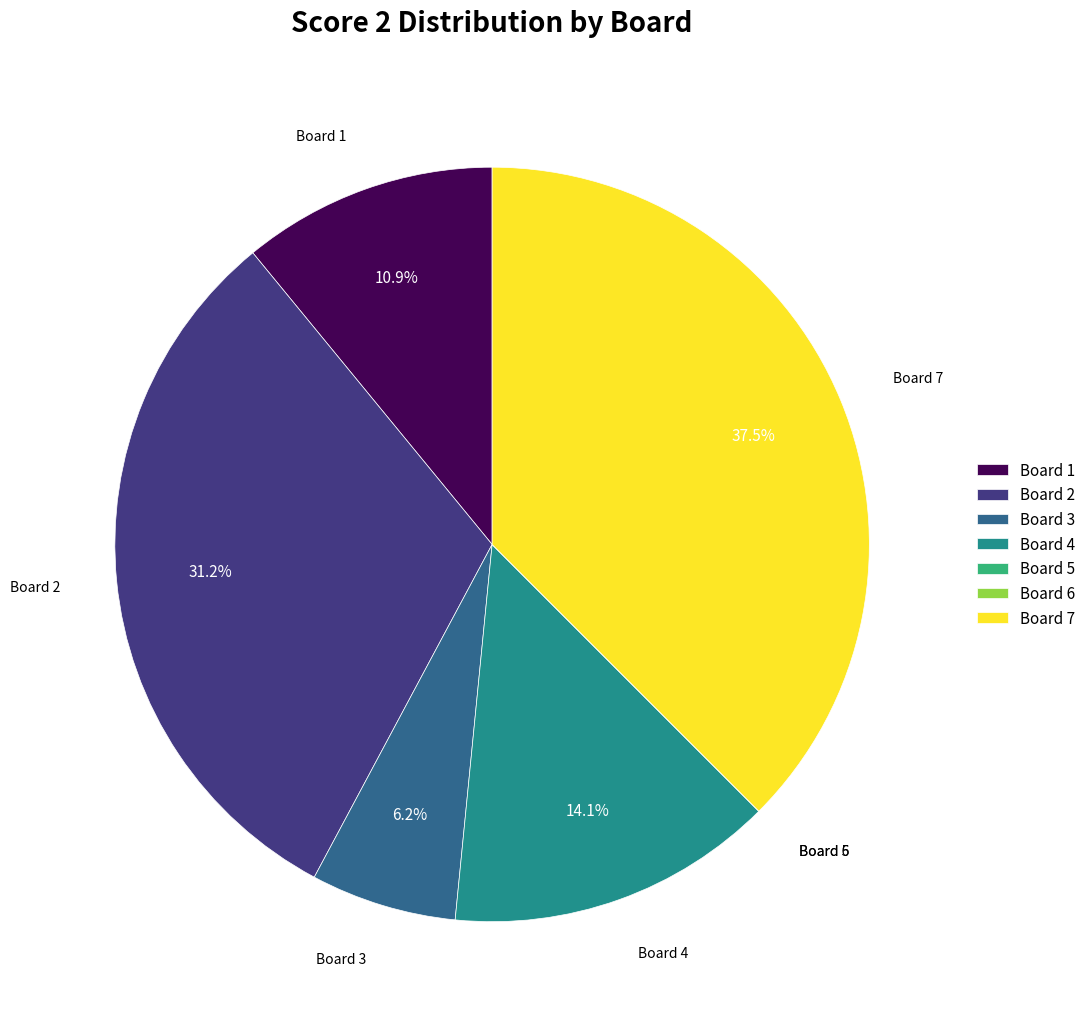

Is Board 4 the majority of the pie?

No